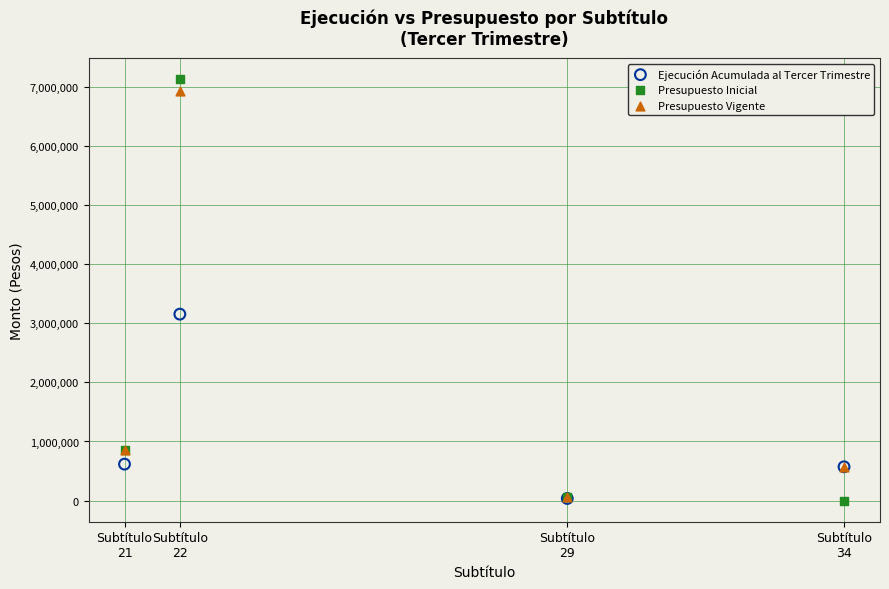

In the Presupuesto Inicial series, what Y value is closest to 3561424?

849684